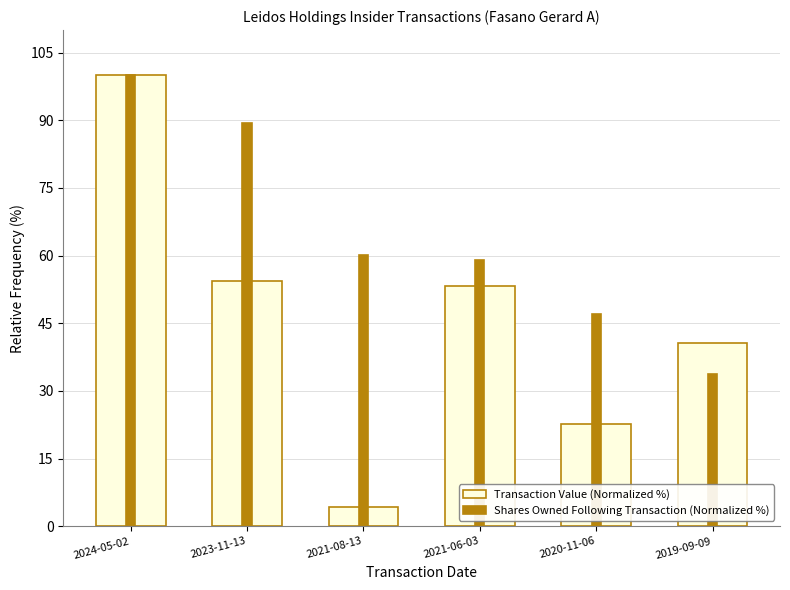

At 2023-11-13, list the series in order from smallest to largest.

Transaction Value (Normalized %), Shares Owned Following Transaction (Normalized %)